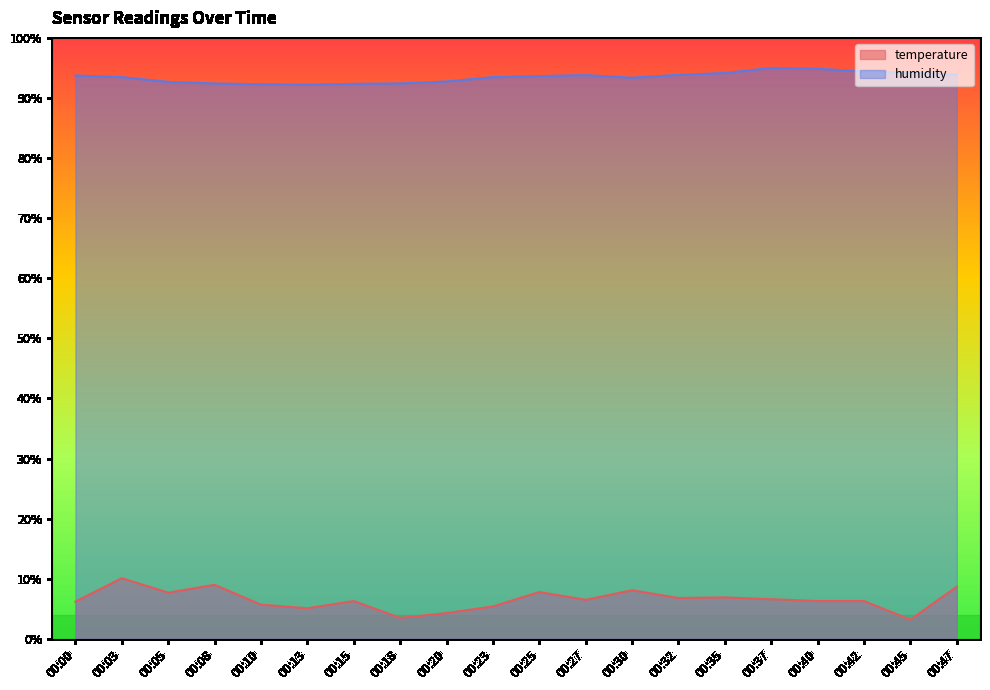

Which has a higher value, 00:18 or 00:10?

00:10